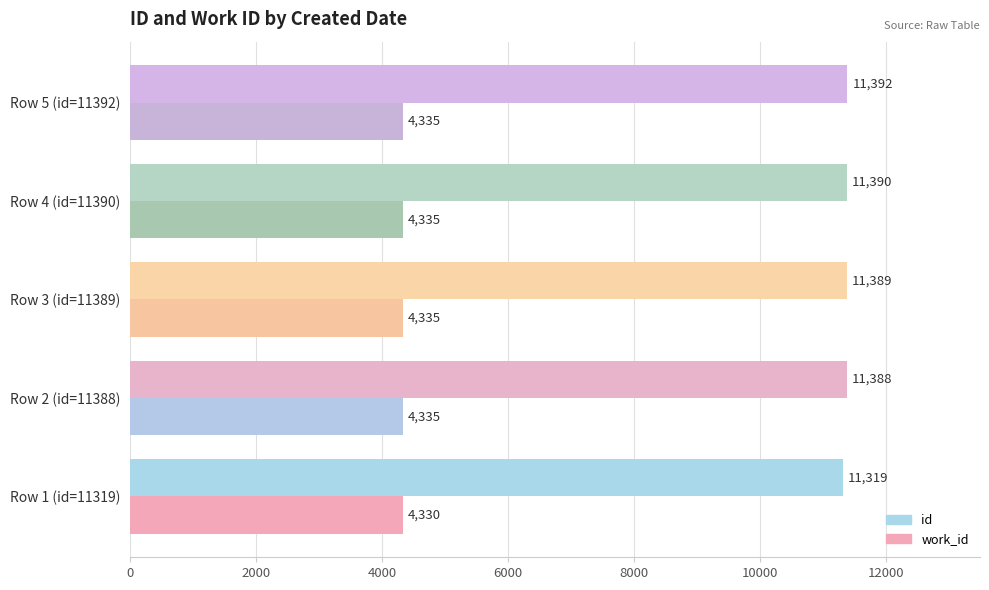

What is the spread (max minus min) of values at Row 1 (id=11319)?

6989